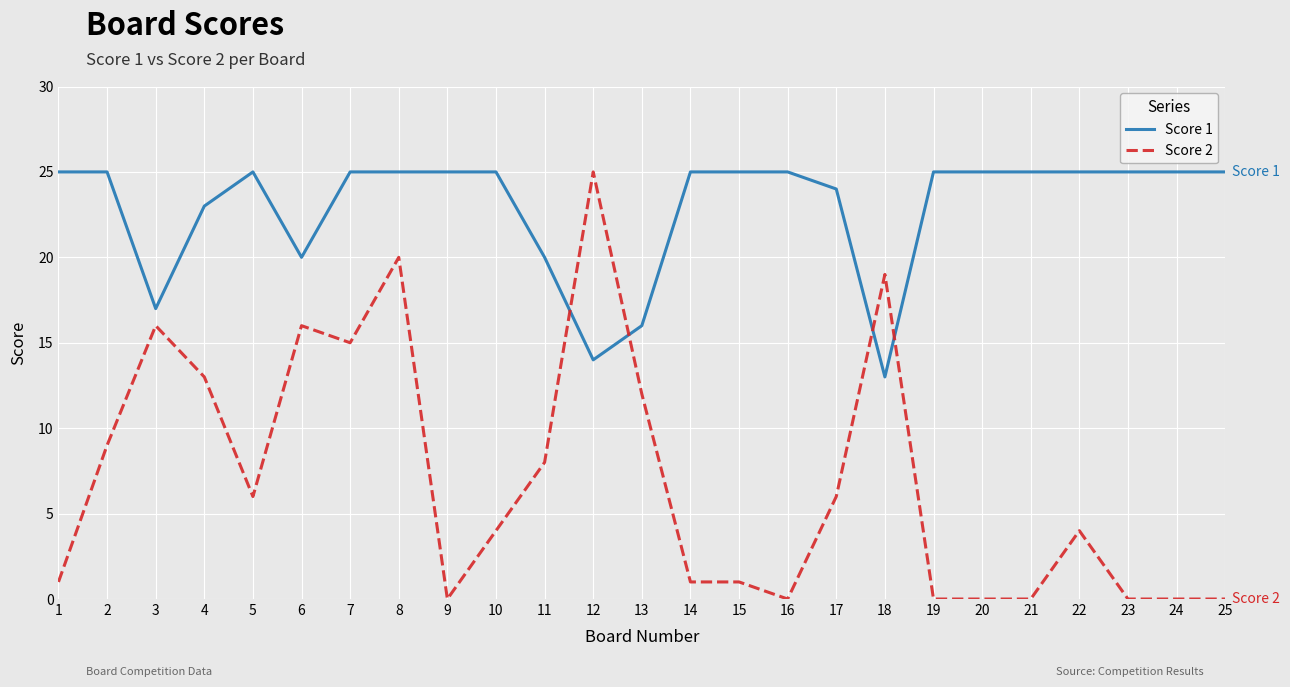

Does the chart have visible grid lines?

Yes